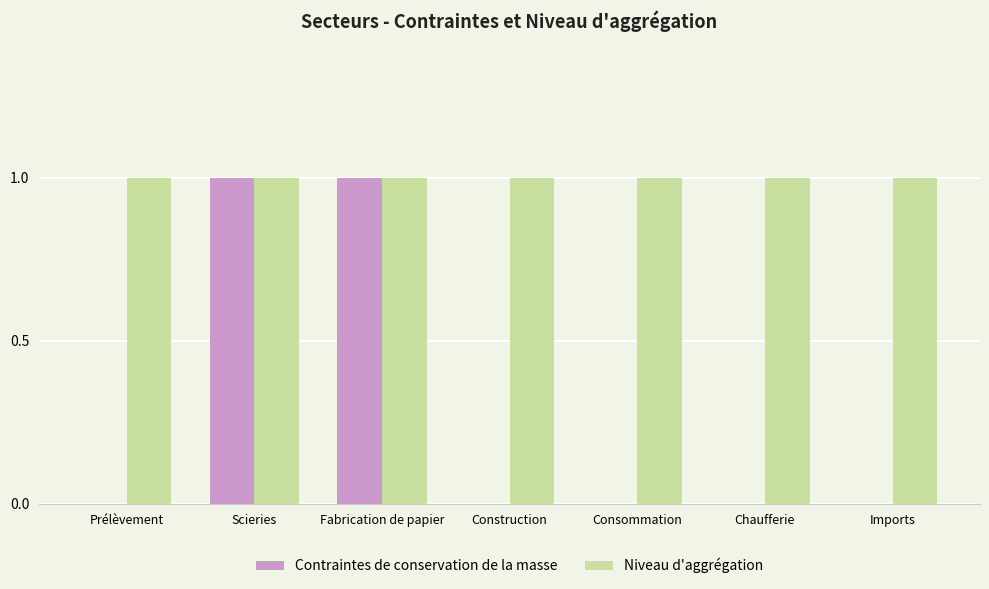

Reading left to right, what are all the values shown in this chart?

Contraintes de conservation de la masse: 0	1	1	0	0	0	0
Niveau d'aggrégation: 1	1	1	1	1	1	1